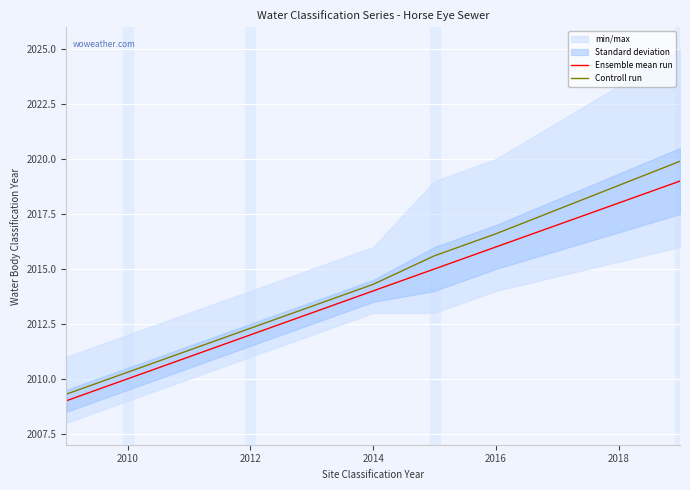

Reading right to left, transcribe all the data shown in this chart.

Ensemble mean run: 2019.0	2016.0	2015.0	2014.0	2013.0	2012.0	2011.0	2010.0	2009.0
Controll run: 2019.9	2016.6	2015.6	2014.3	2013.3	2012.3	2011.3	2010.3	2009.3